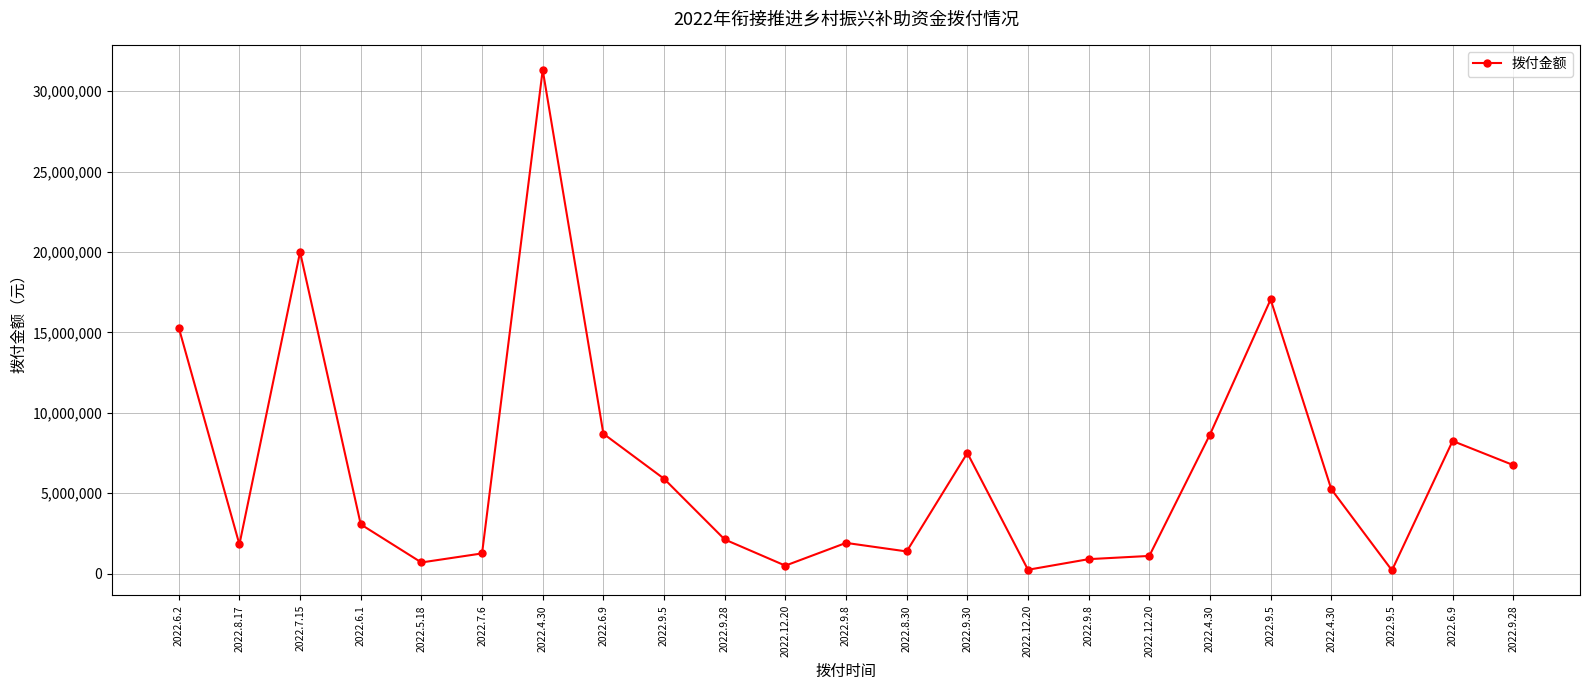

At which label does the data first exceed 3064100?

2022.6.2